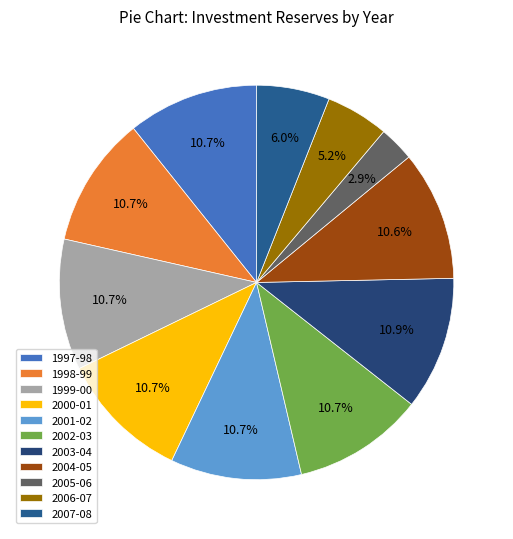

Count the number of slices in the pie.

11